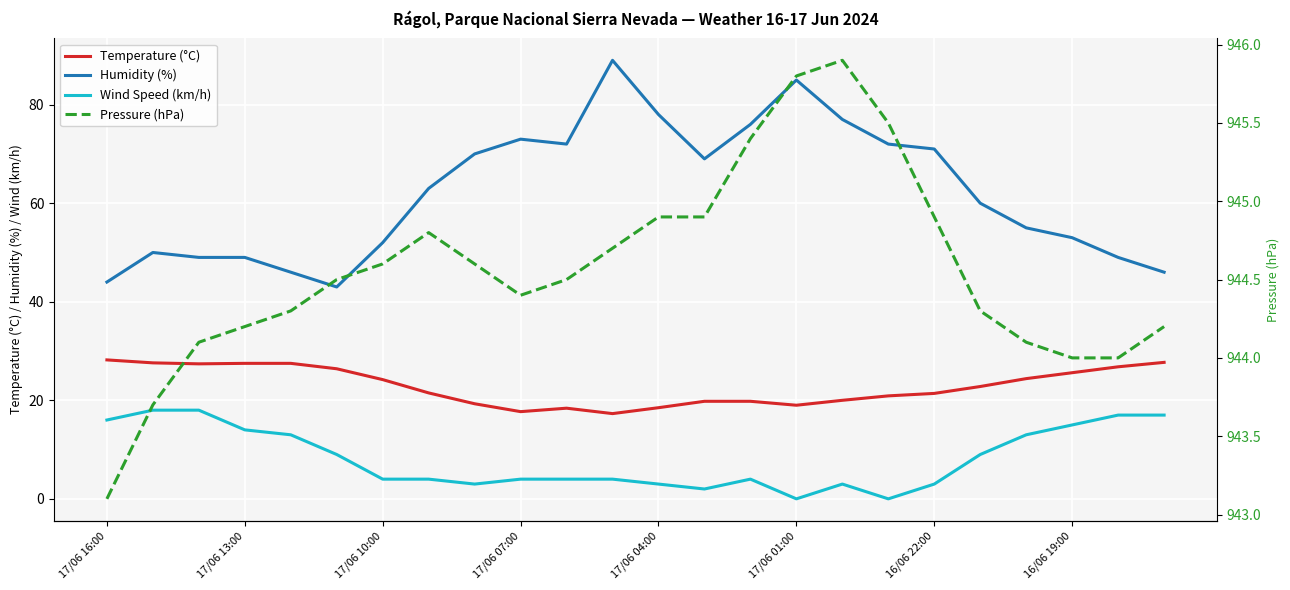

Reading left to right, list all the values displayed in this chart.

Temperature (°C): 28.2	27.6	27.4	27.5	27.5	26.4	24.2	21.5	19.3	17.7	18.4	17.3	18.5	19.8	19.8	19.0	20.0	20.9	21.4	22.8	24.4	25.6	26.8	27.7
Humidity (%): 44.0	50.0	49.0	49.0	46.0	43.0	52.0	63.0	70.0	73.0	72.0	89.0	78.0	69.0	76.0	85.0	77.0	72.0	71.0	60.0	55.0	53.0	49.0	46.0
Wind Speed (km/h): 16.0	18.0	18.0	14.0	13.0	9.0	4.0	4.0	3.0	4.0	4.0	4.0	3.0	2.0	4.0	0.0	3.0	0.0	3.0	9.0	13.0	15.0	17.0	17.0
Pressure (hPa): 943.1	943.7	944.1	944.2	944.3	944.5	944.6	944.8	944.6	944.4	944.5	944.7	944.9	944.9	945.4	945.8	945.9	945.5	944.9	944.3	944.1	944.0	944.0	944.2